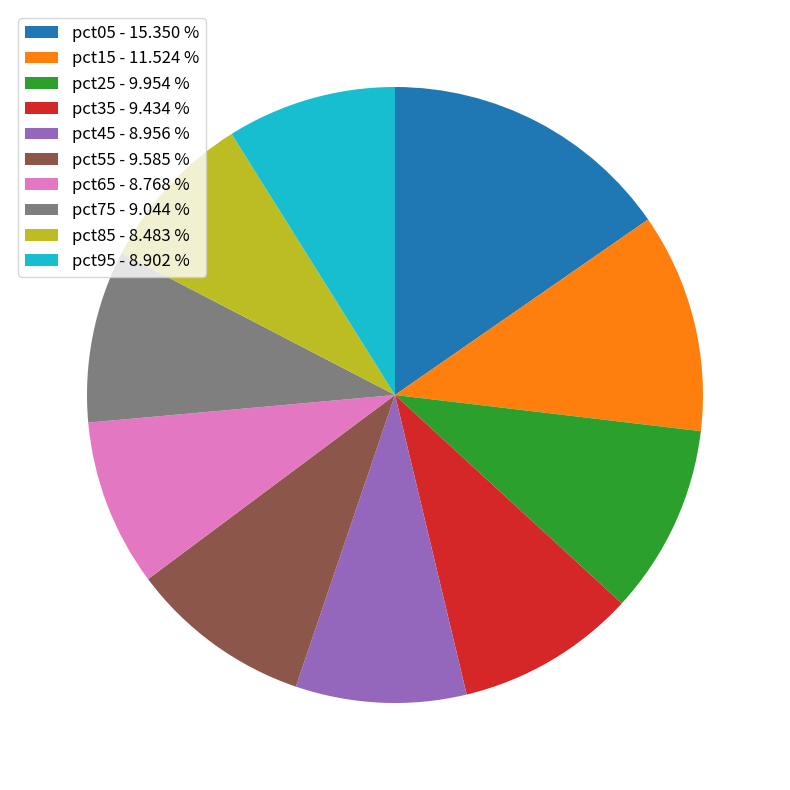

How many slices are in this pie chart?

10